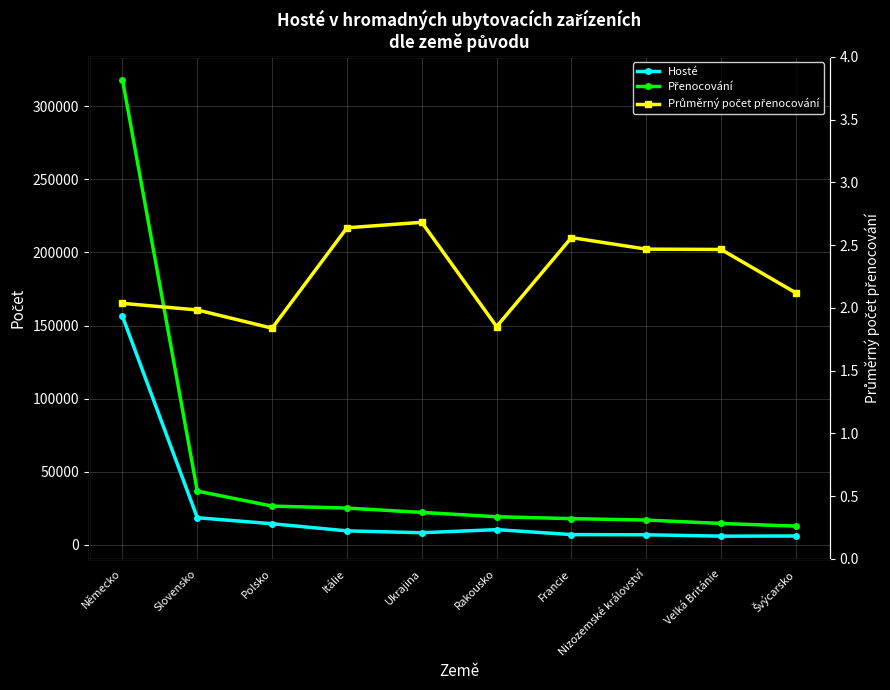

Count the number of data series in this chart.

3